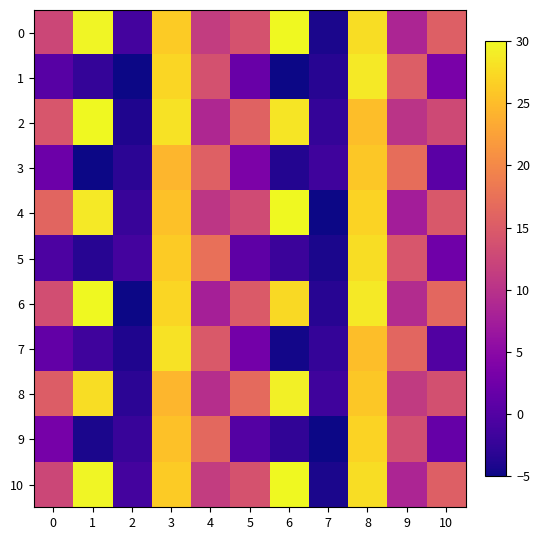

Rank the series at 7 from highest to lowest value.

3, 8, 2, 7, 1, 6, 0, 5, 10, 4, 9